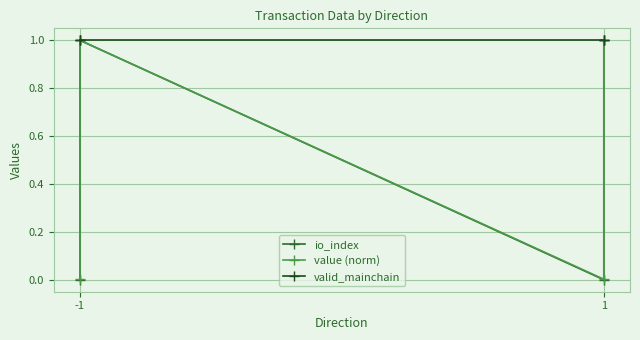

Which series has the largest total across all categories?

valid_mainchain